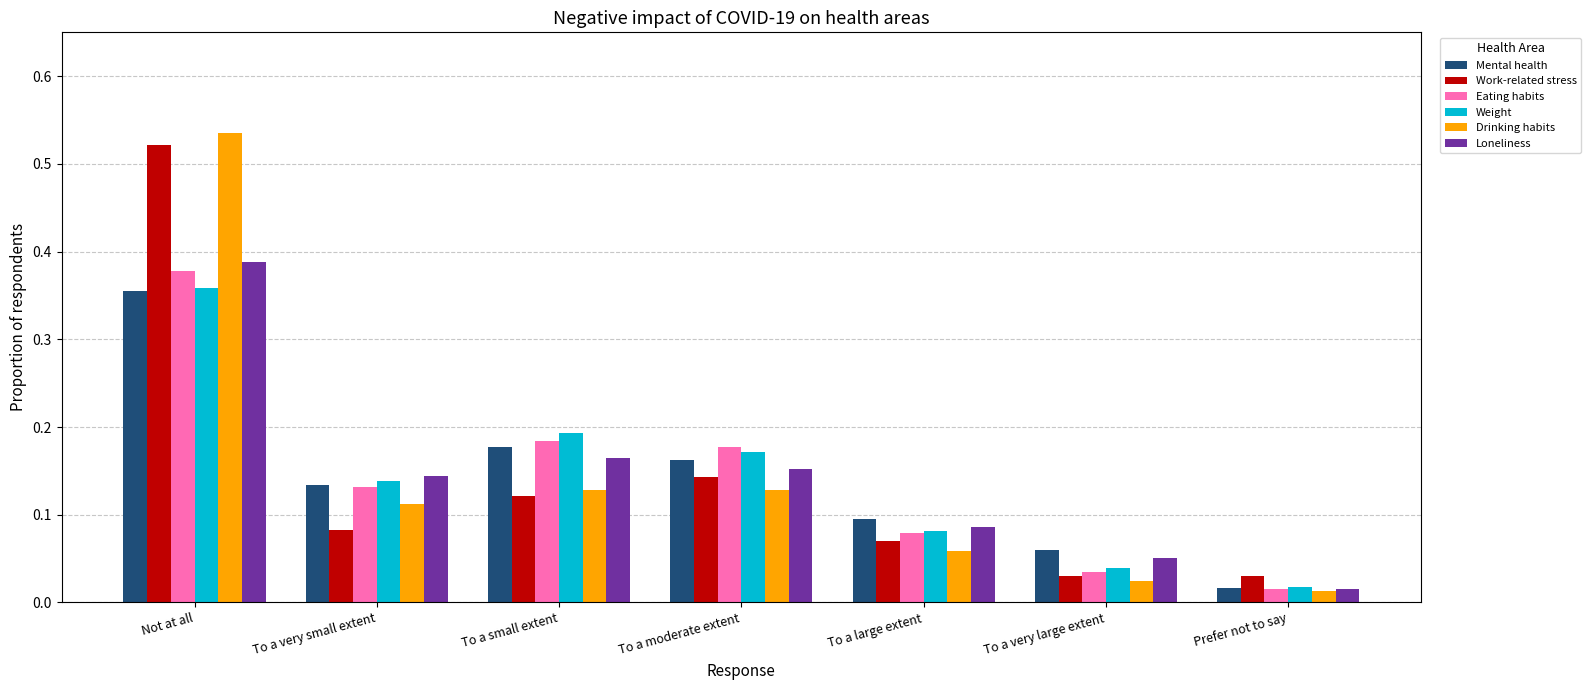

What is the difference between the maximum and second lowest values in the Eating habits series?

0.3